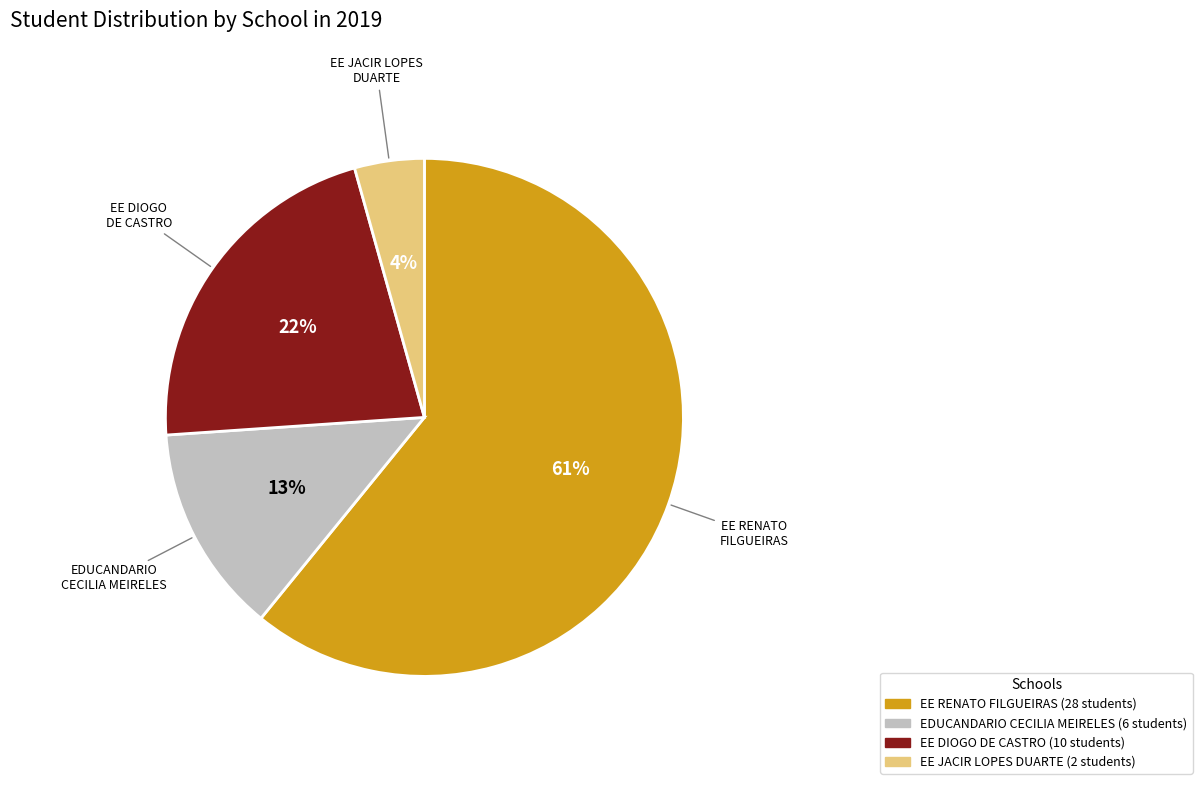

Rank the categories by value from lowest to highest.

EE JACIR LOPES DUARTE, EDUCANDARIO CECILIA MEIRELES, EE DIOGO DE CASTRO, EE RENATO FILGUEIRAS